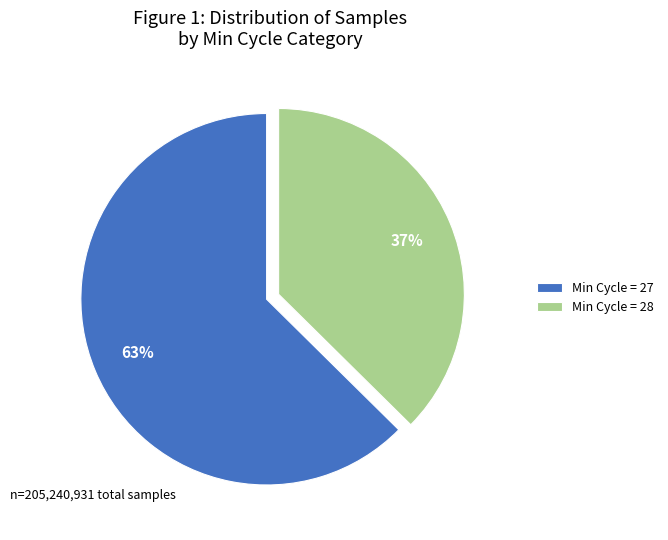

How many slices are in this pie chart?

2